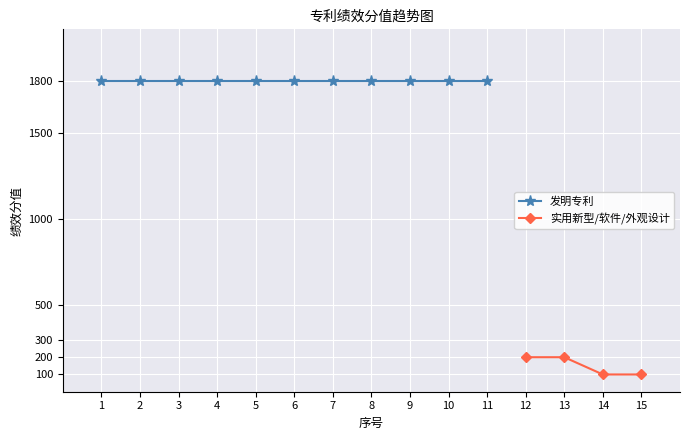

True or false: 发明专利(1800分) has a value of 487 at 9.

False